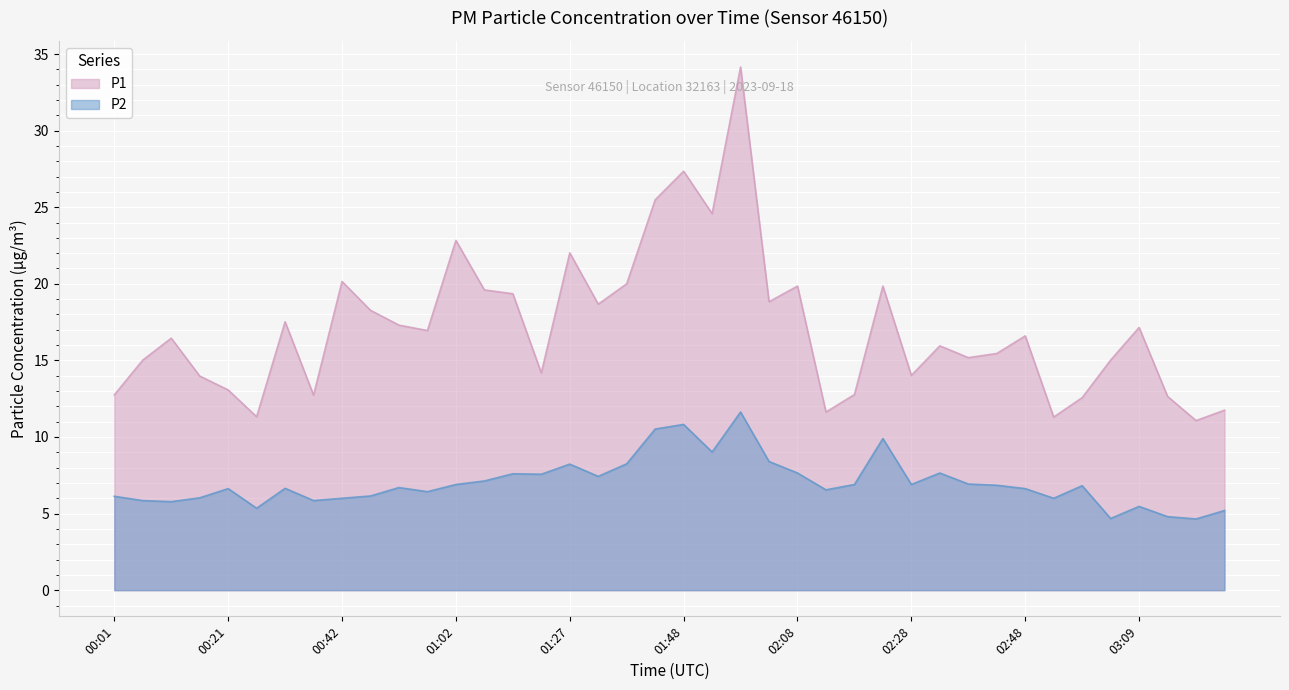

At which category does P2 reach its first local valley?

00:11